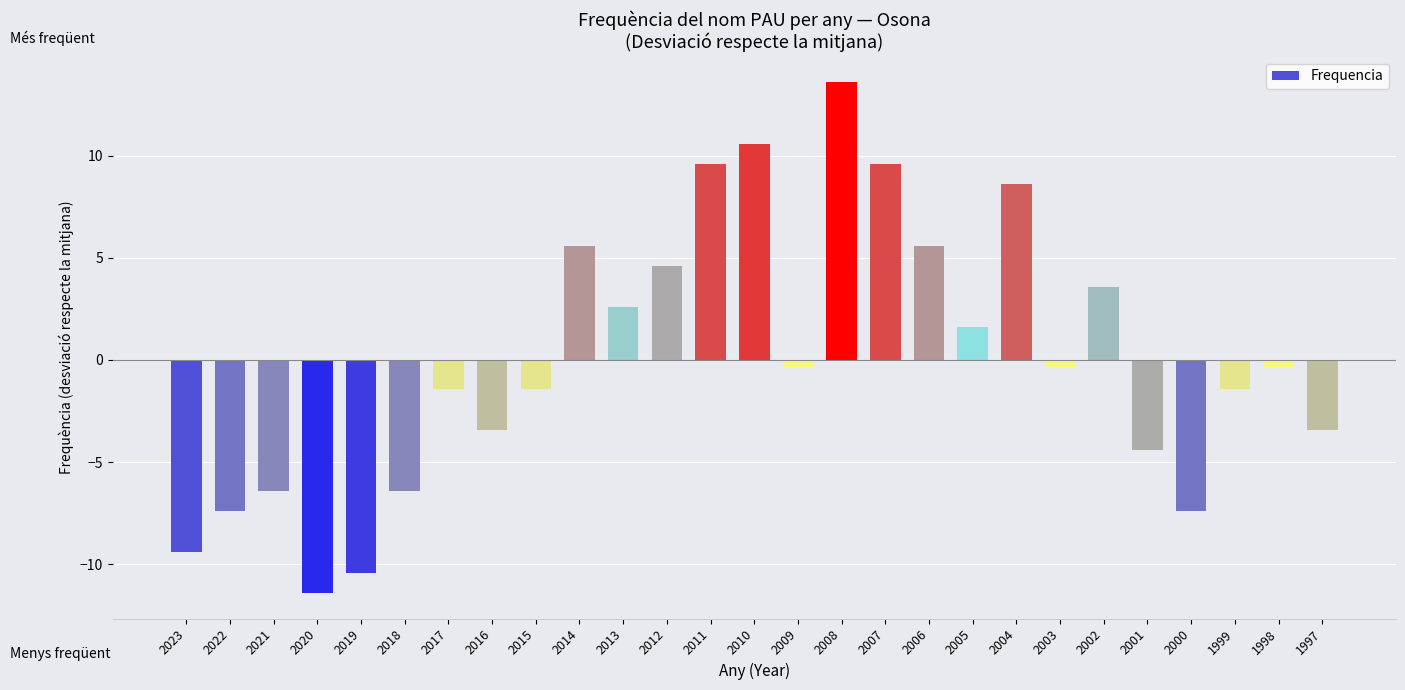

Which label corresponds to the largest value in the chart?

2008